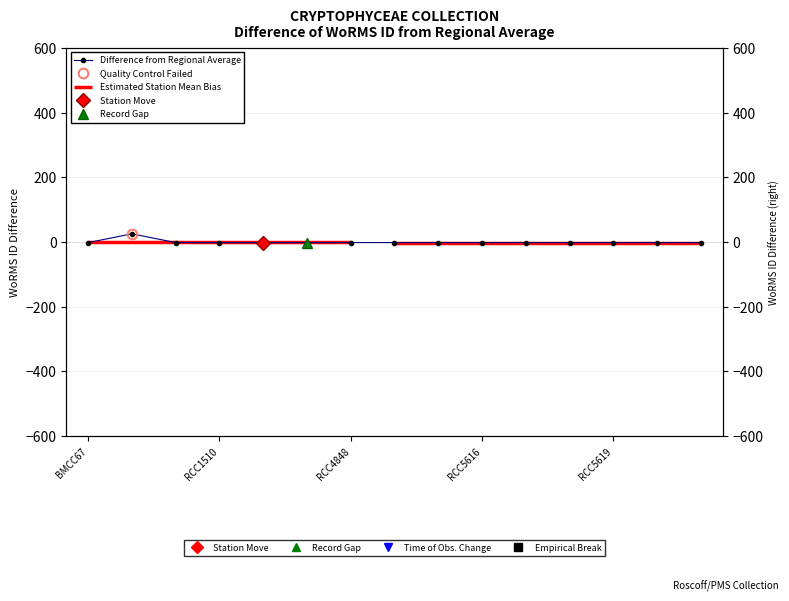

Does the chart display data point markers on the line(s)?

Yes